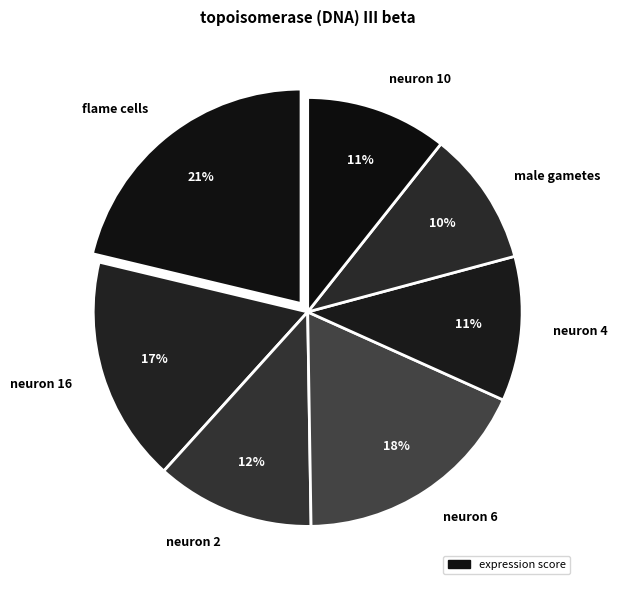

The neuron 4 slice represents 11% of the pie. True or false?

True